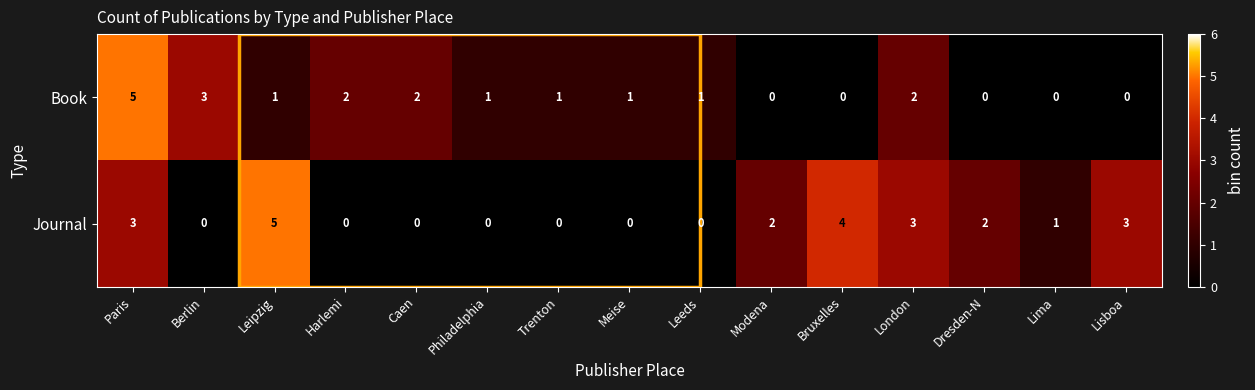

Where does the Book series first go above 1?

Paris